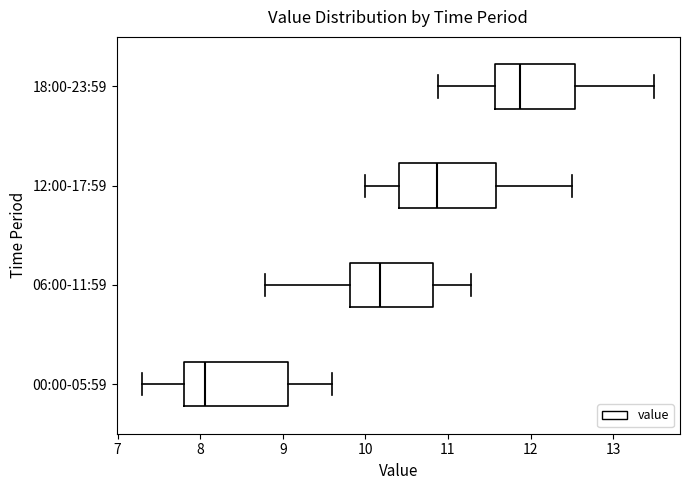

Reading bottom to top, read every box against the x-axis: the position of its median line, the range the box covers, and the ends of its whiskers. The values are not printed on the chart, so give them approximately, as read against the axis.

00:00-05:59: median 8.1, box 7.8 to 9.1, whiskers 7.3 to 9.6
06:00-11:59: median 10.2, box 9.8 to 10.8, whiskers 8.8 to 11.3
12:00-17:59: median 10.9, box 10.4 to 11.6, whiskers 10.0 to 12.5
18:00-23:59: median 11.9, box 11.6 to 12.5, whiskers 10.9 to 13.5